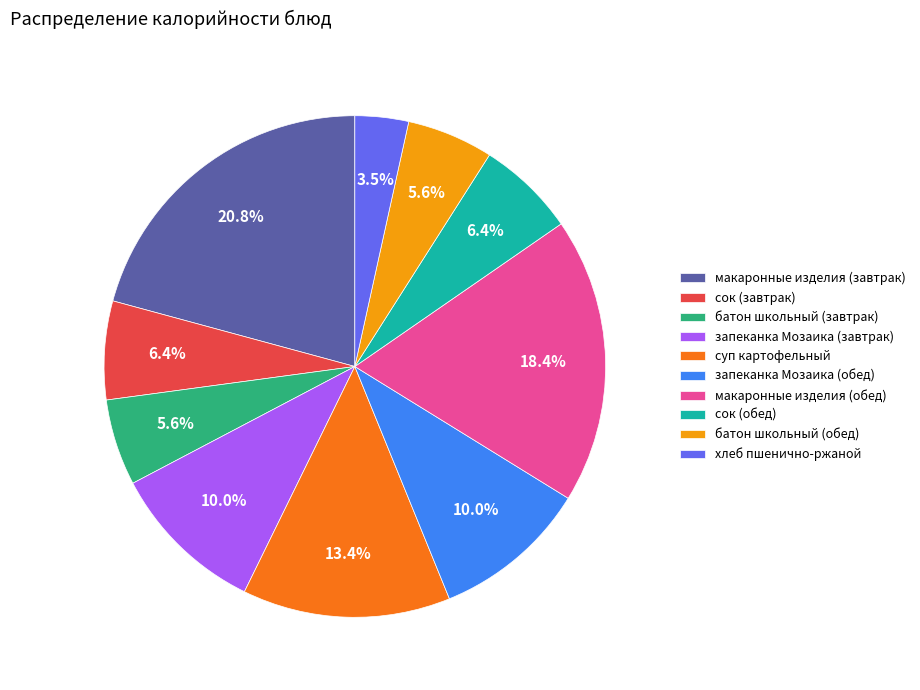

Is there a majority slice in this chart?

No